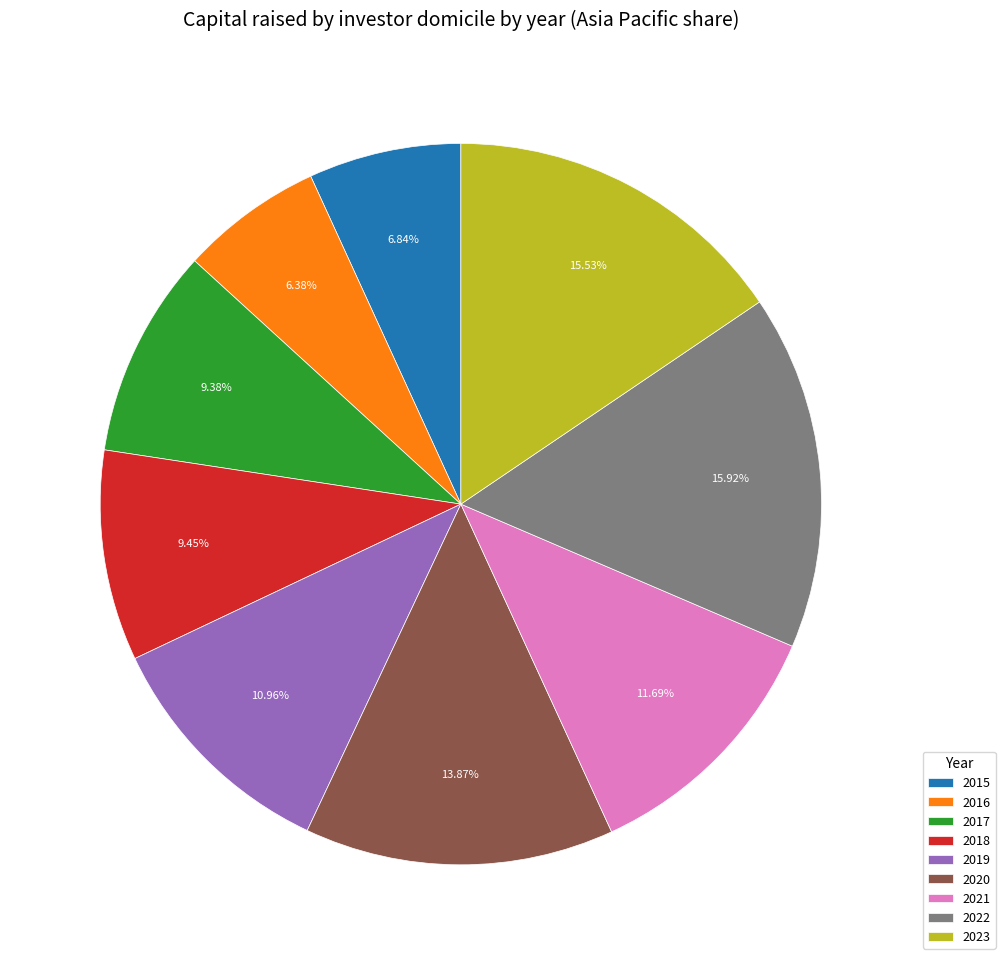

How many slices are in this pie chart?

9